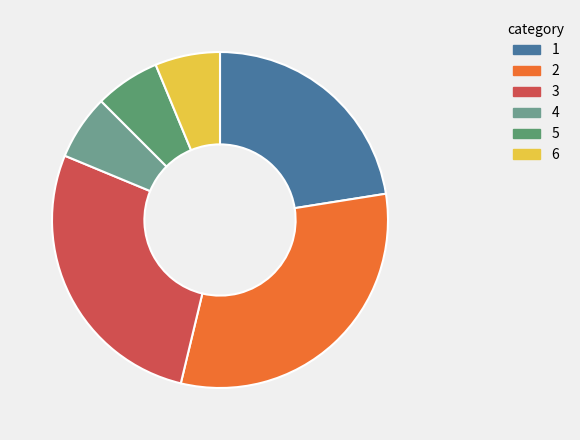

How many slices are in this pie chart?

6